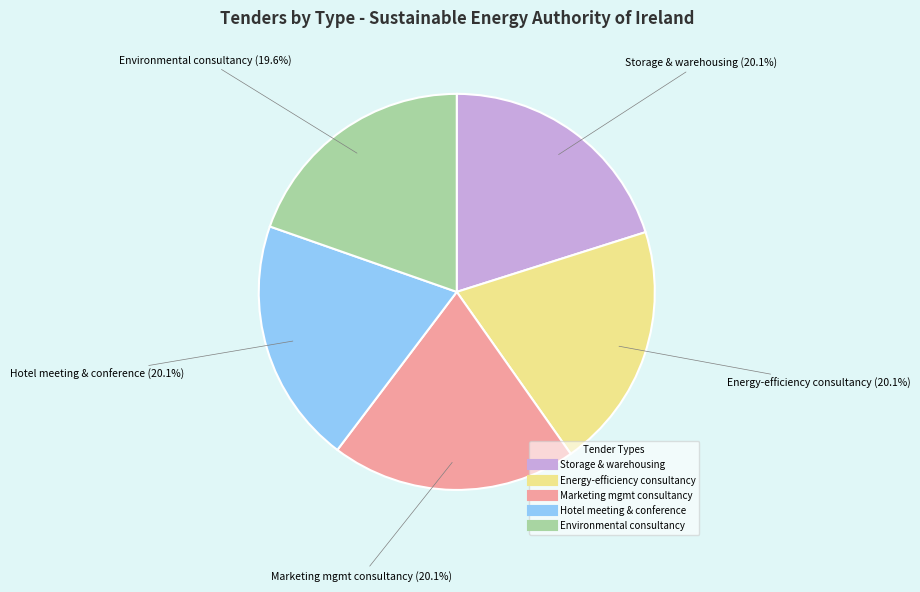

Does any single category account for the majority?

No